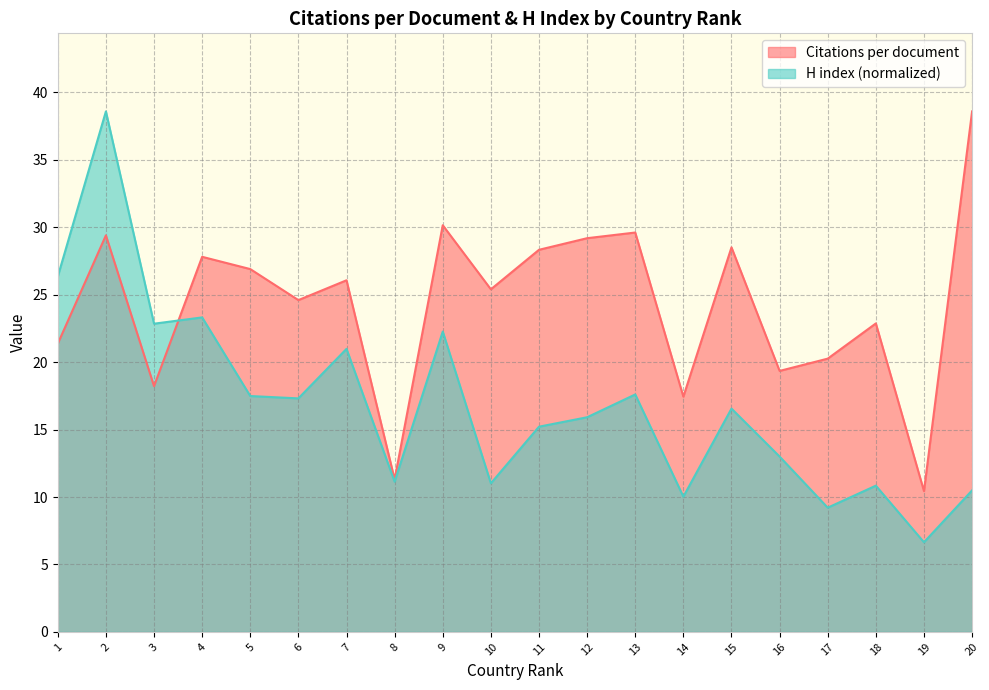

What is the value of the Citations per document point at the 11th from the left?

28.3